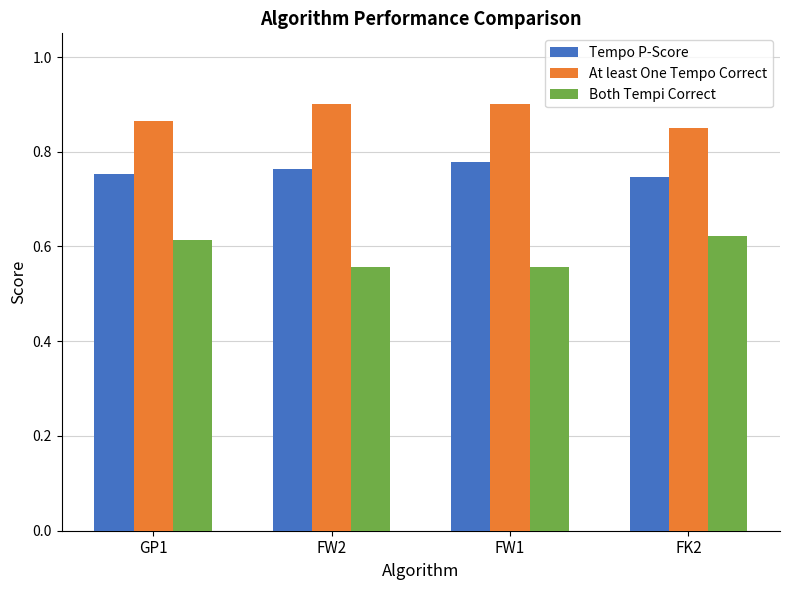

What is the sum of all At least One Tempo Correct values?

3.5